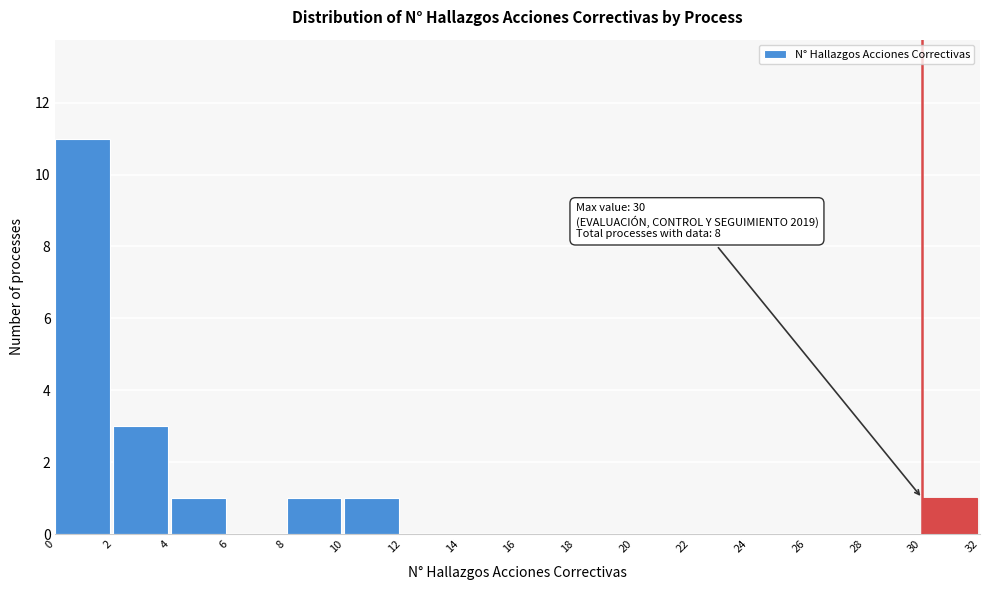

Over which range of the x-axis is the bar tallest?

0 to 2